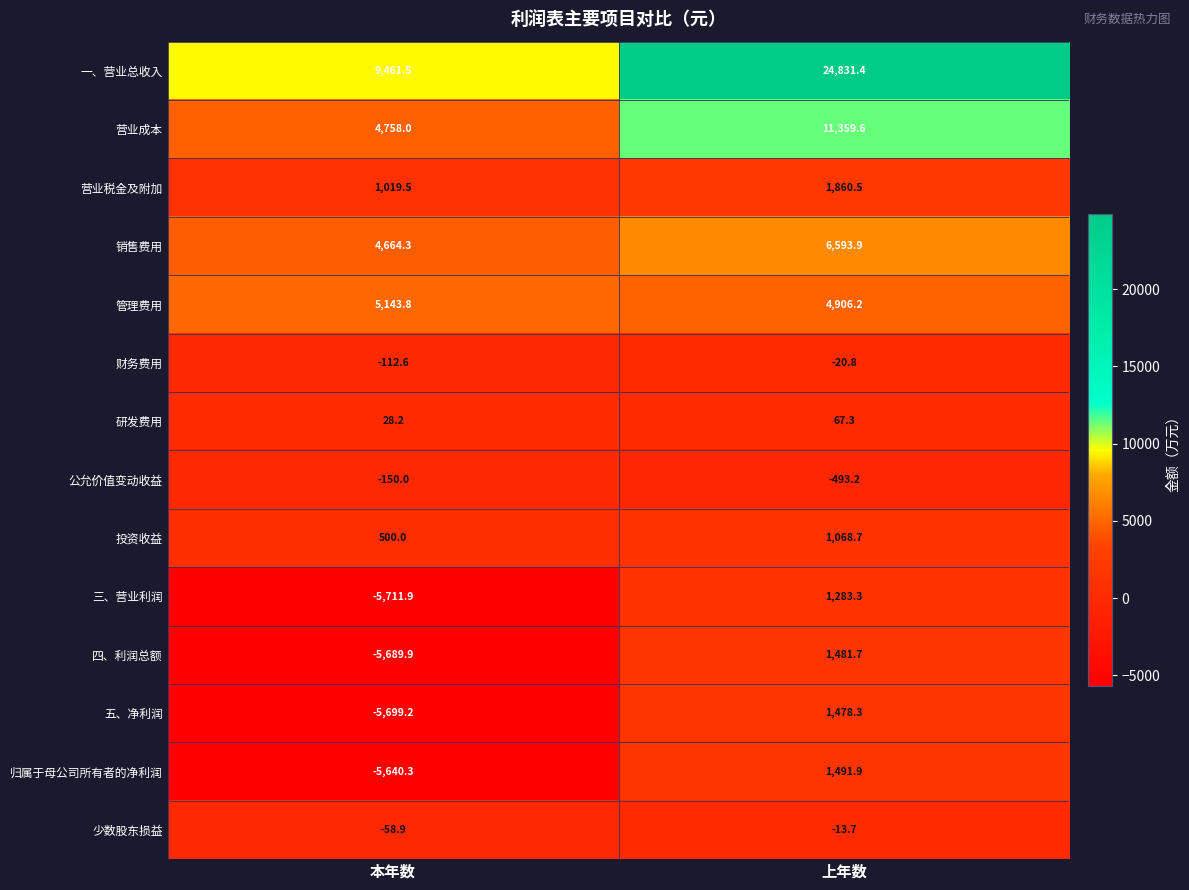

Which series has the largest total across all categories?

一、营业总收入